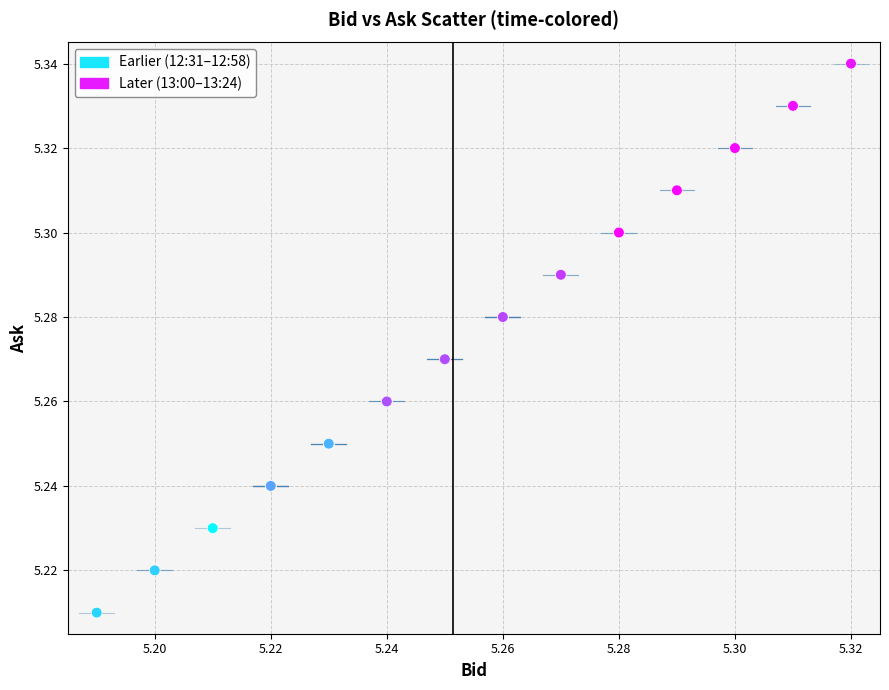

Which series reaches the minimum Y coordinate?

Earlier (12:31–12:58)